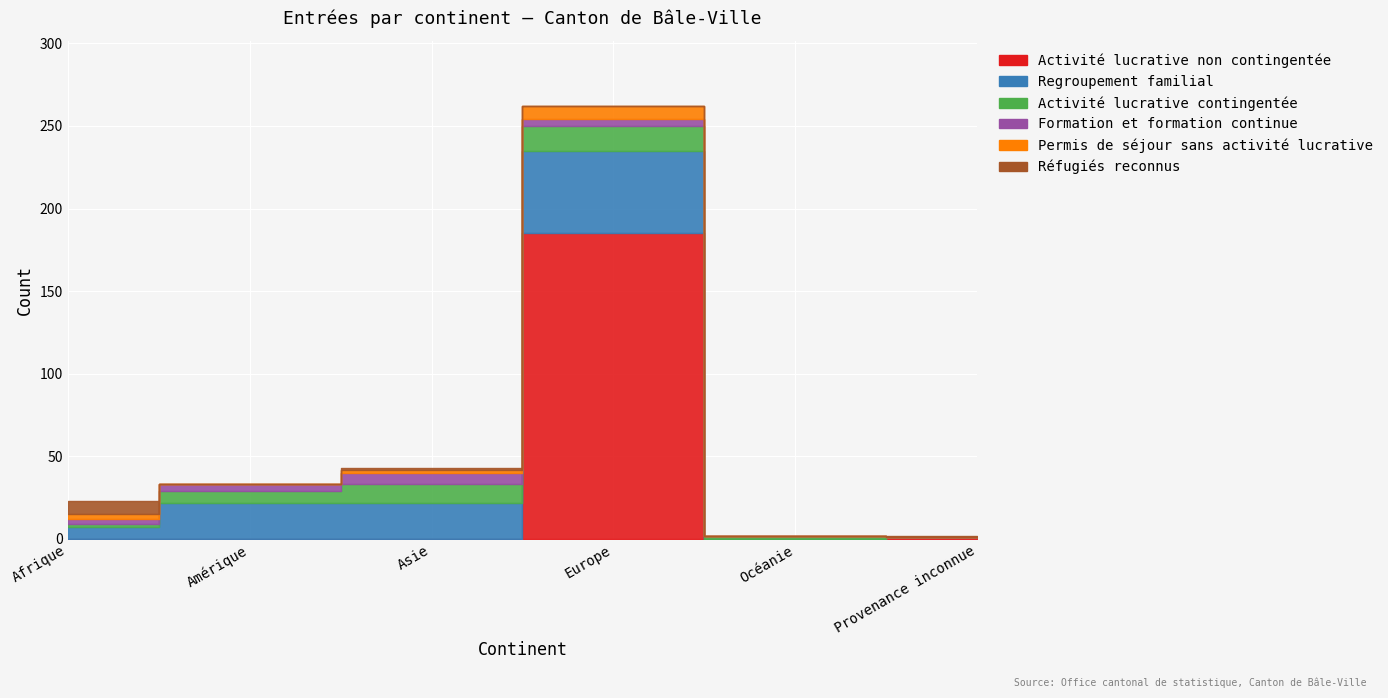

At which category is the sum across all series the highest?

Europe